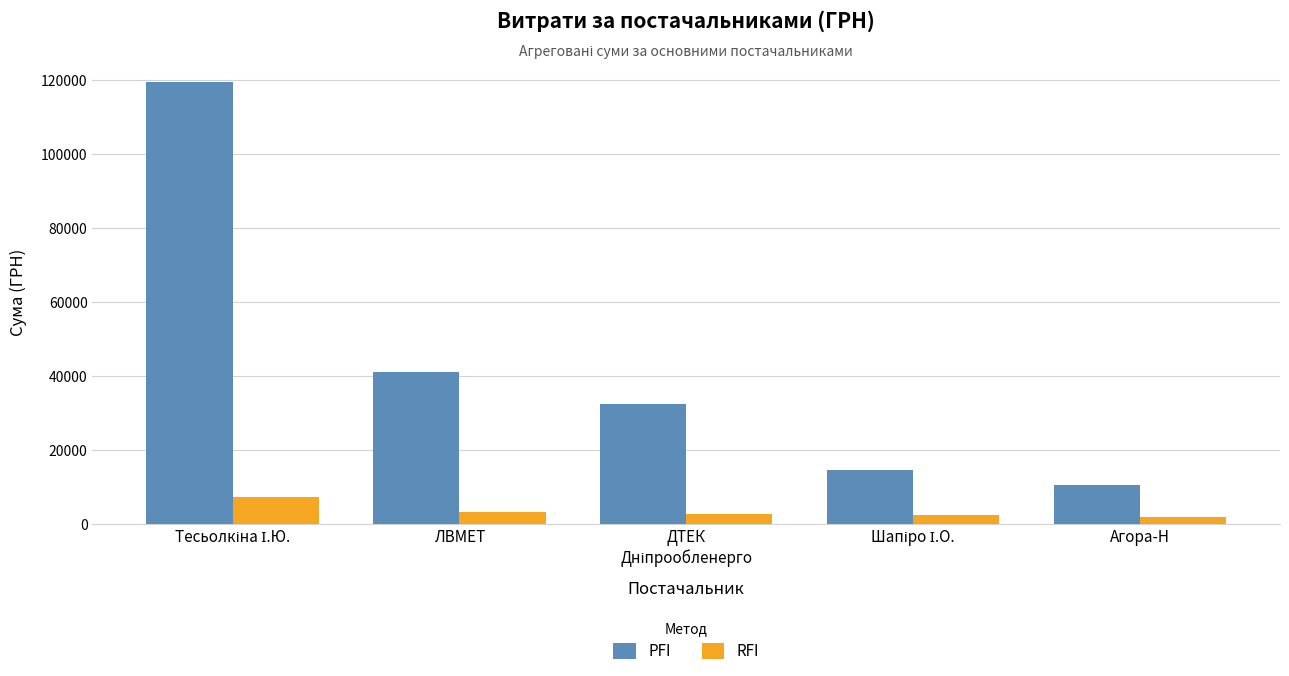

Which series has the largest total across all categories?

PFI